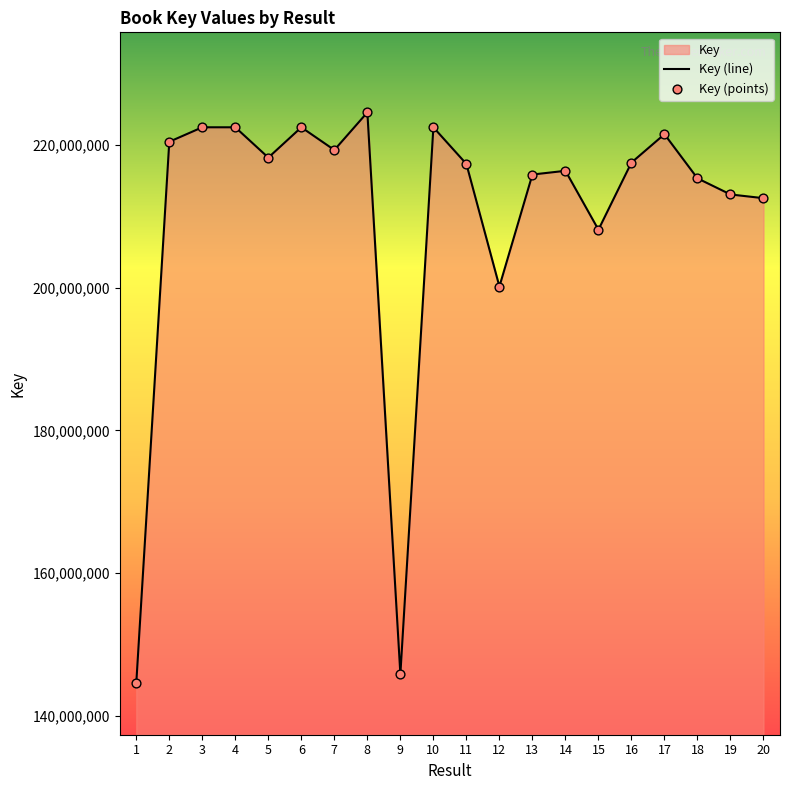

At how many categories does at least one series exceed 220090098?

7